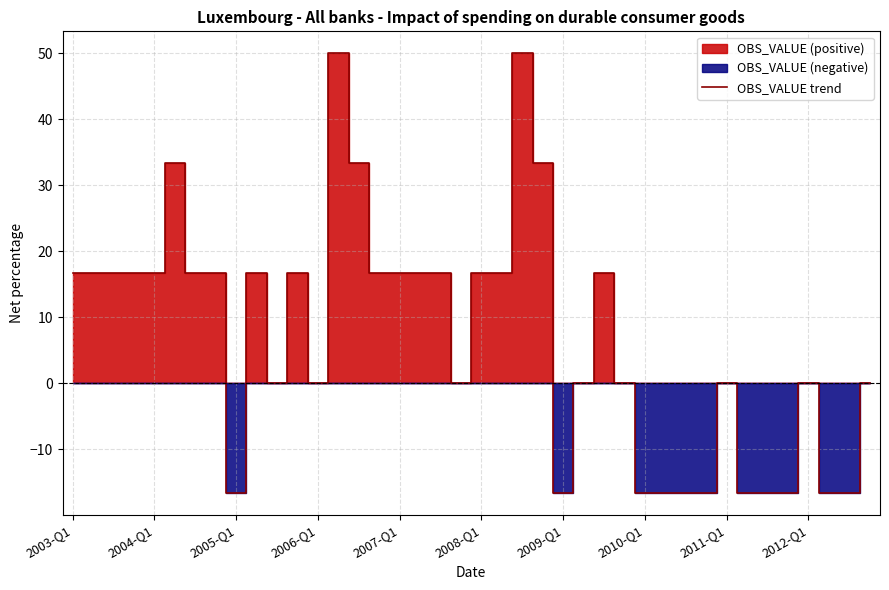

At which label does the data first exceed 16?

2003-Q1